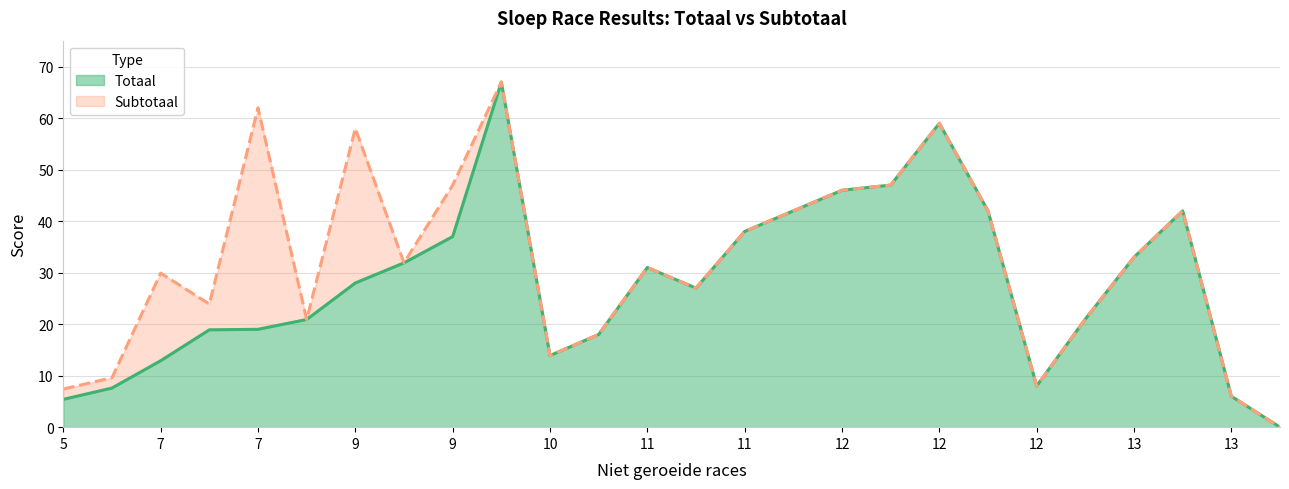

Where does the Subtotaal series first go above 31?

7